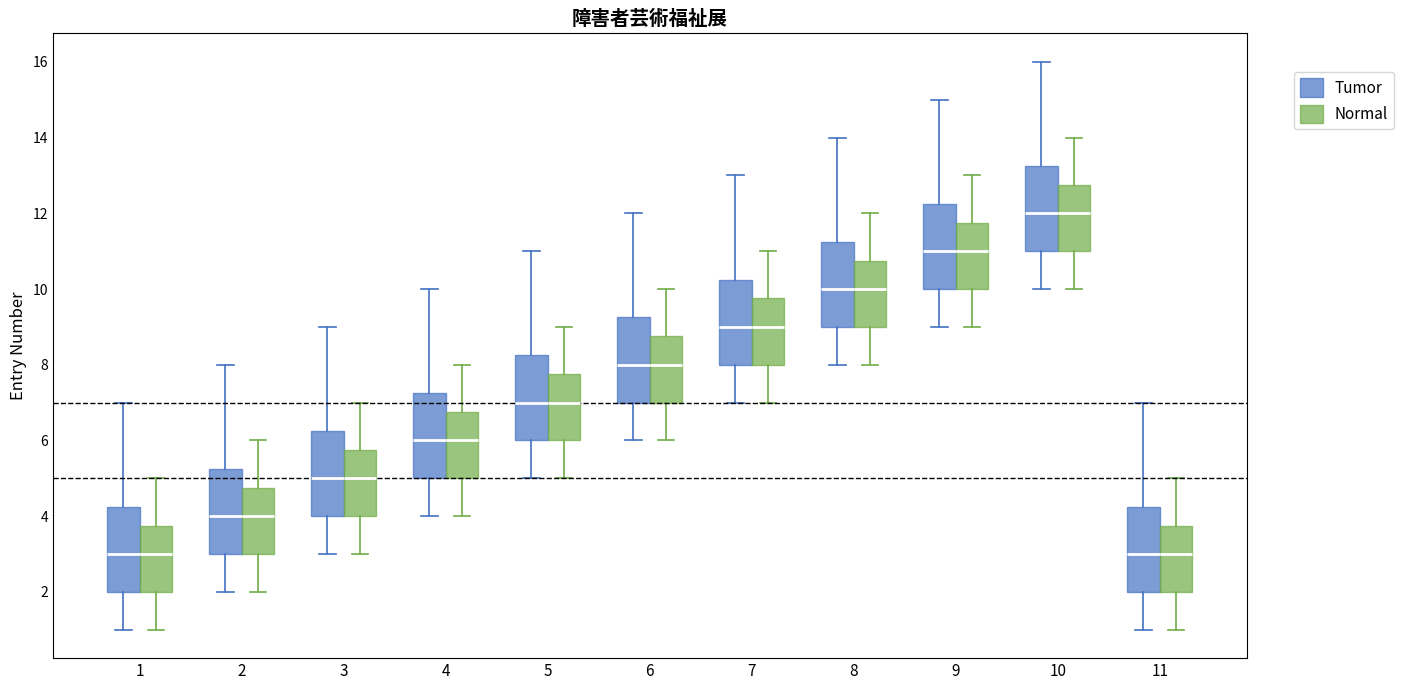

Reading left to right, transcribe this box plot: for each box, give where its median line is, the range the box spans, and where its two whiskers end, as read against the y-axis. The values are not printed on the chart, so give them approximately, as read against the axis.

1 (Tumor): median 3.0, box 2.0 to 4.2, whiskers 1.0 to 7.0
1 (Normal): median 3.0, box 2.0 to 3.8, whiskers 1.0 to 5.0
2 (Tumor): median 4.0, box 3.0 to 5.2, whiskers 2.0 to 8.0
2 (Normal): median 4.0, box 3.0 to 4.8, whiskers 2.0 to 6.0
3 (Tumor): median 5.0, box 4.0 to 6.2, whiskers 3.0 to 9.0
3 (Normal): median 5.0, box 4.0 to 5.8, whiskers 3.0 to 7.0
4 (Tumor): median 6.0, box 5.0 to 7.2, whiskers 4.0 to 10.0
4 (Normal): median 6.0, box 5.0 to 6.8, whiskers 4.0 to 8.0
5 (Tumor): median 7.0, box 6.0 to 8.2, whiskers 5.0 to 11.0
5 (Normal): median 7.0, box 6.0 to 7.8, whiskers 5.0 to 9.0
6 (Tumor): median 8.0, box 7.0 to 9.2, whiskers 6.0 to 12.0
6 (Normal): median 8.0, box 7.0 to 8.8, whiskers 6.0 to 10.0
7 (Tumor): median 9.0, box 8.0 to 10.2, whiskers 7.0 to 13.0
7 (Normal): median 9.0, box 8.0 to 9.8, whiskers 7.0 to 11.0
8 (Tumor): median 10.0, box 9.0 to 11.2, whiskers 8.0 to 14.0
8 (Normal): median 10.0, box 9.0 to 10.8, whiskers 8.0 to 12.0
9 (Tumor): median 11.0, box 10.0 to 12.2, whiskers 9.0 to 15.0
9 (Normal): median 11.0, box 10.0 to 11.8, whiskers 9.0 to 13.0
10 (Tumor): median 12.0, box 11.0 to 13.2, whiskers 10.0 to 16.0
10 (Normal): median 12.0, box 11.0 to 12.8, whiskers 10.0 to 14.0
11 (Tumor): median 3.0, box 2.0 to 4.2, whiskers 1.0 to 7.0
11 (Normal): median 3.0, box 2.0 to 3.8, whiskers 1.0 to 5.0